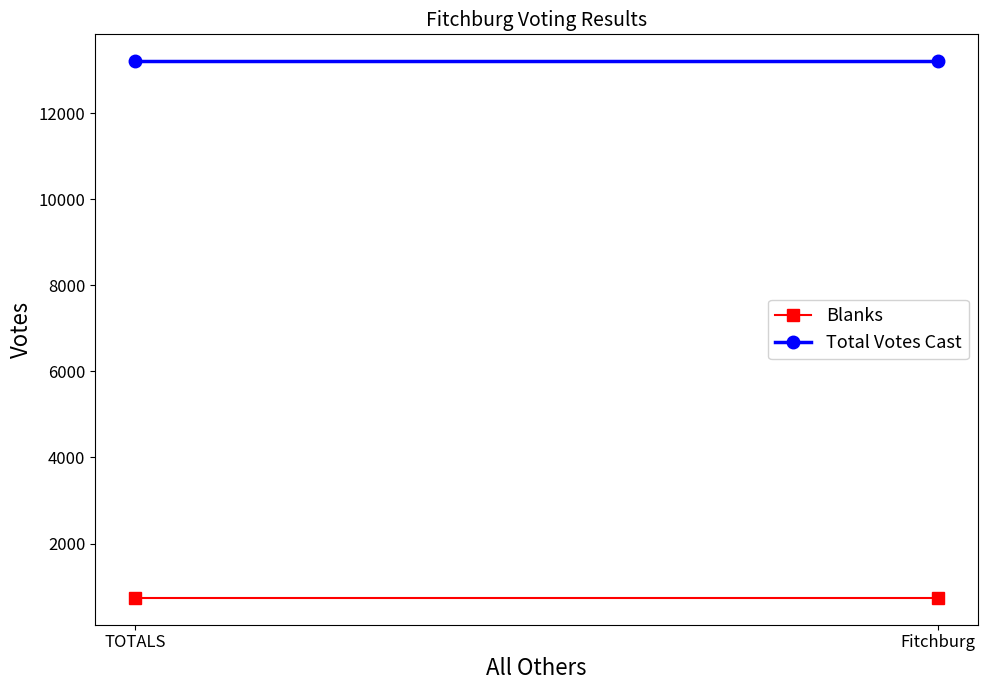

Which series has the widest spread of values?

Blanks